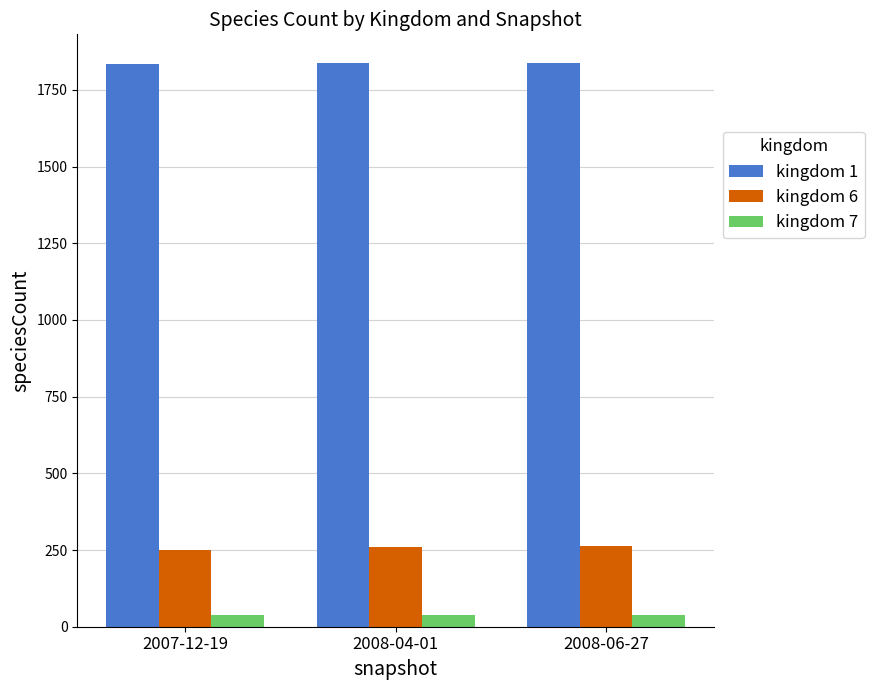

The kingdom 6 series shows 141 at 2007-12-19. True or false?

False